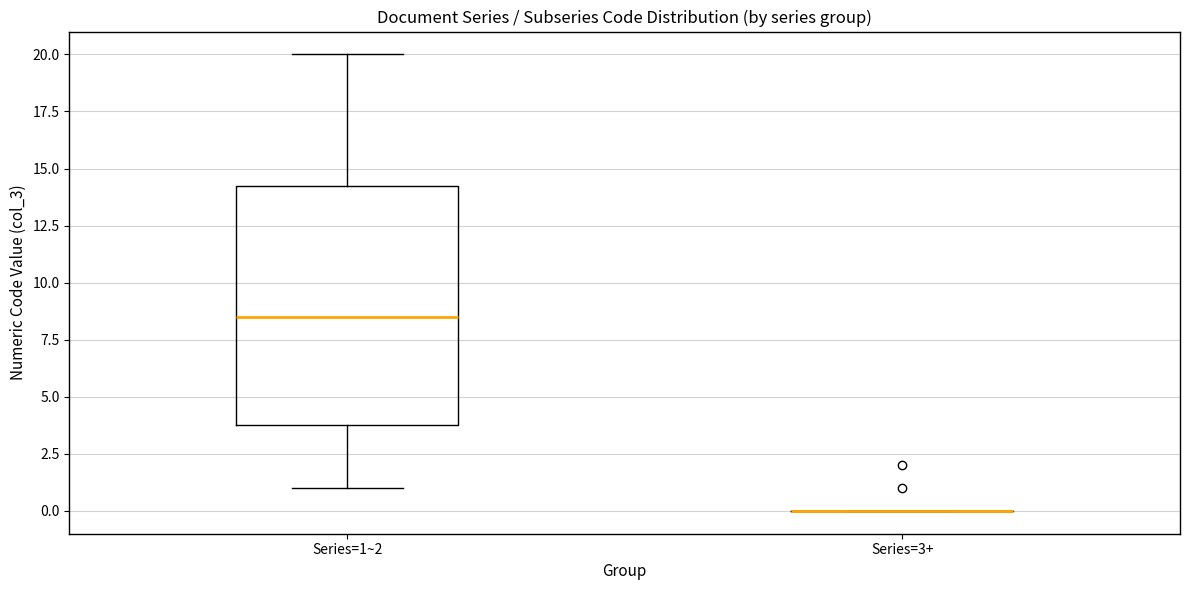

Which box is the tallest, from its lower edge to its upper edge?

Series=1~2